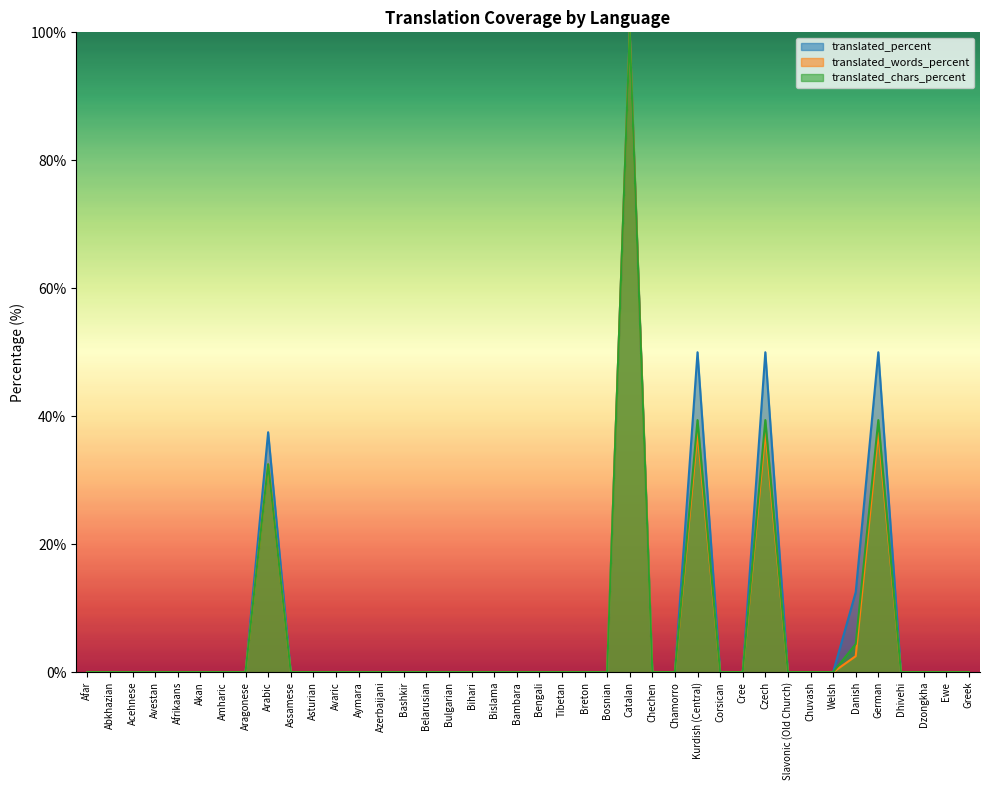

True or false: translated_chars_percent and translated_words_percent cross at least once.

False